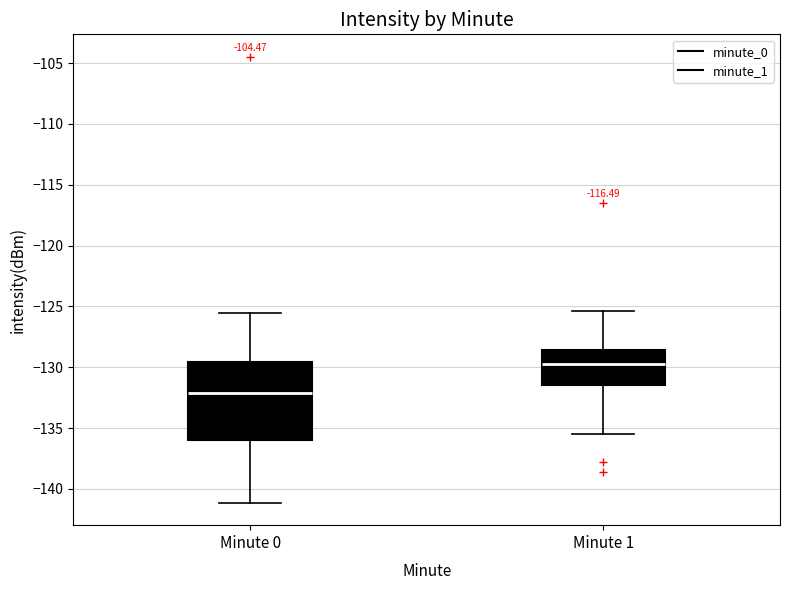

Which box has the lowest median line?

Minute 0